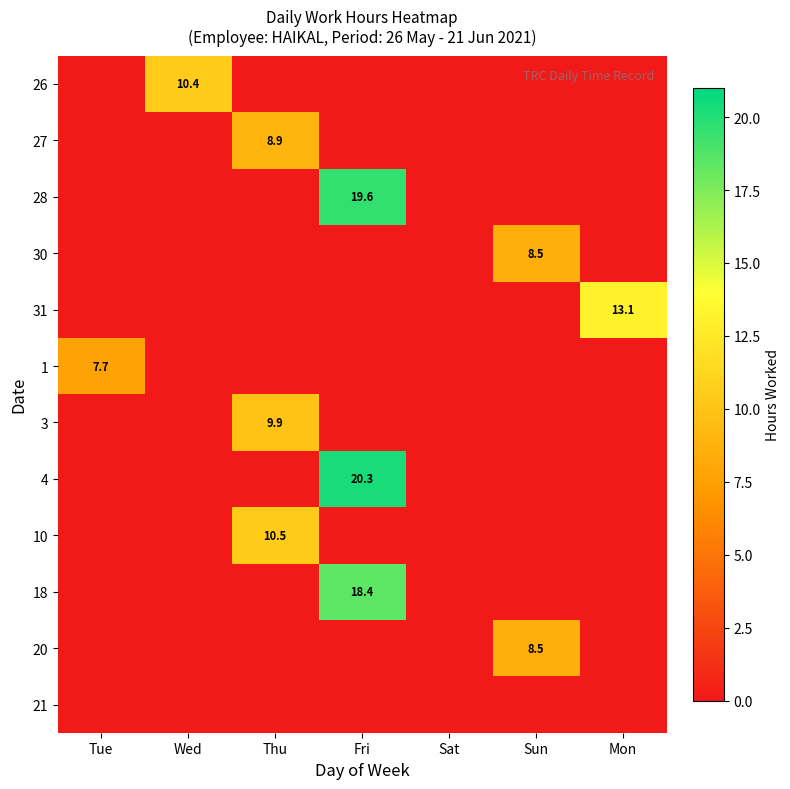

The 18 series shows -12.1 at Sat. True or false?

False